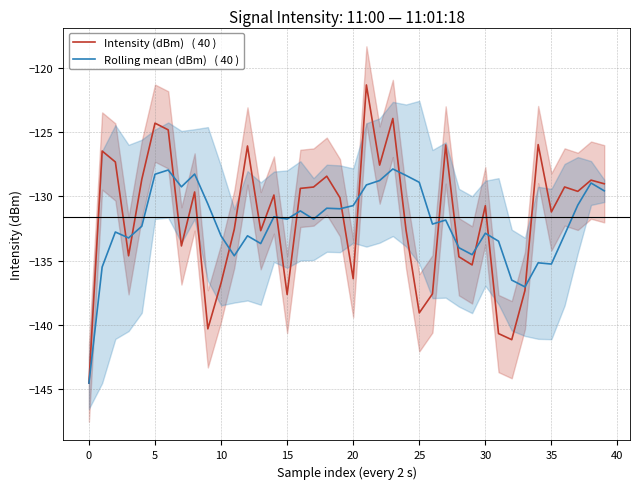

What is the average value of the Intensity (dBm)   ( 40 ) series?

-131.6